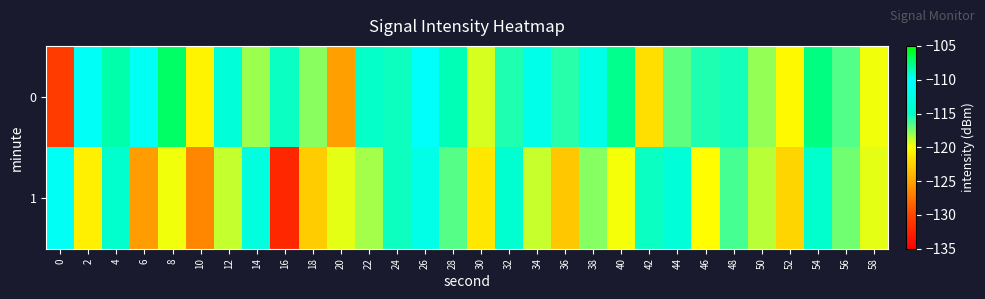

Reading left to right, list all the values displayed in this chart.

0: 0=-130.7	2=-110.8	4=-108.4	6=-110.9	8=-107.0	10=-120.5	12=-113.8	14=-118.1	16=-115.2	18=-117.7	20=-125.3	22=-115.1	24=-115.3	26=-110.4	28=-108.6	30=-119.2	32=-115.6	34=-112.1	36=-115.8	38=-112.3	40=-107.8	42=-121.7	44=-116.8	46=-115.6	48=-115.4	50=-117.9	52=-120.3	54=-107.6	56=-116.6	58=-119.7
1: 0=-110.9	2=-120.9	4=-114.8	6=-125.4	8=-119.7	10=-126.5	12=-118.9	14=-113.2	16=-132.1	18=-122.8	20=-119.5	22=-118.2	24=-115.3	26=-112.4	28=-116.7	30=-121.3	32=-114.5	34=-118.9	36=-123.1	38=-117.6	40=-119.8	42=-115.2	44=-113.7	46=-120.1	48=-116.4	50=-118.6	52=-122.3	54=-114.9	56=-117.2	58=-119.5